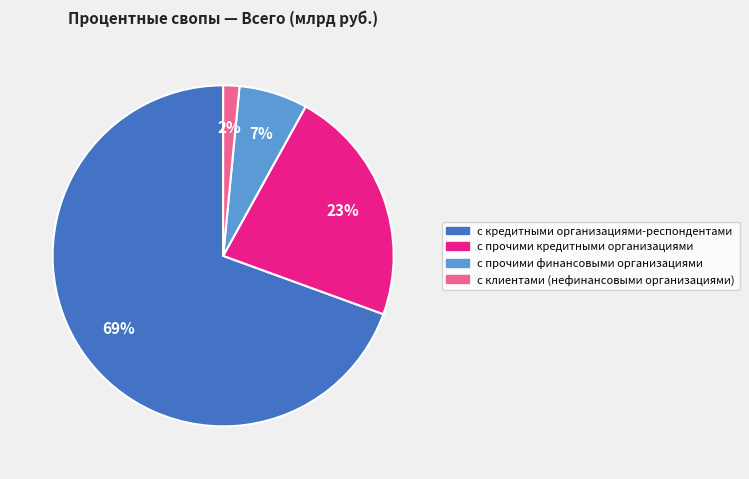

To the nearest percent, what percentage of the pie is с прочими кредитными организациями?

23%